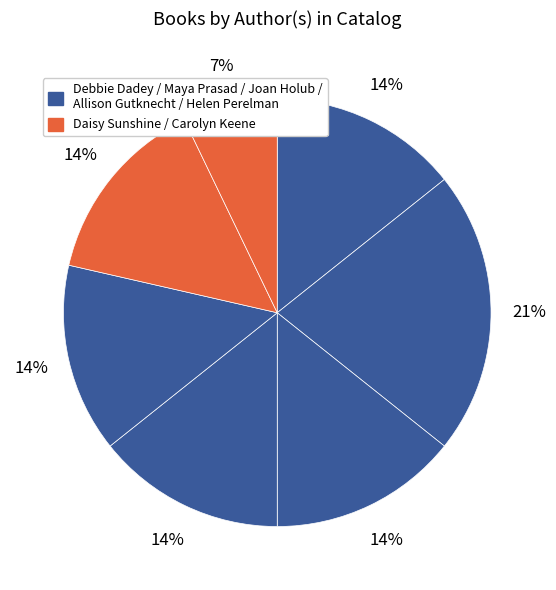

Does any single category account for the majority?

No